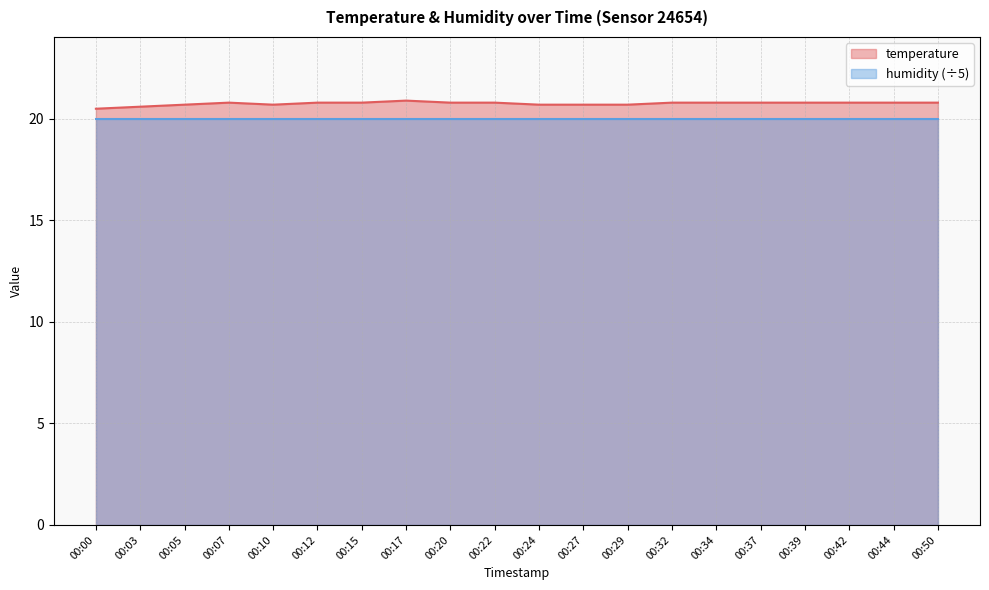

Between 00:15 and 00:07, which is larger?

00:15